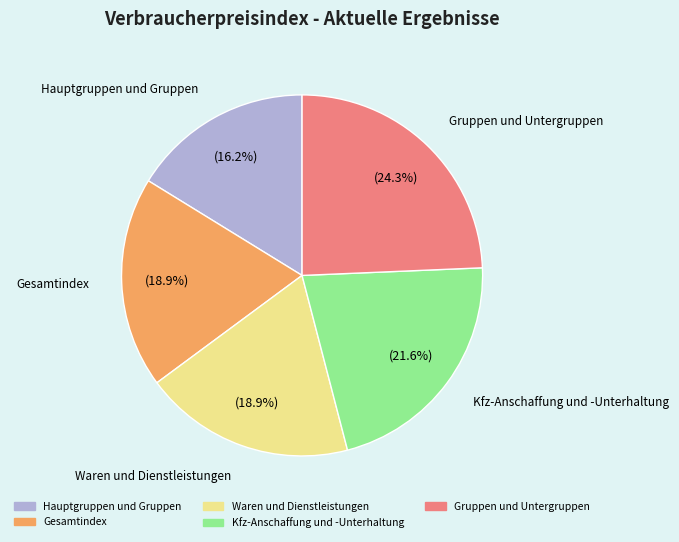

Which slice is the largest?

Gruppen und Untergruppen